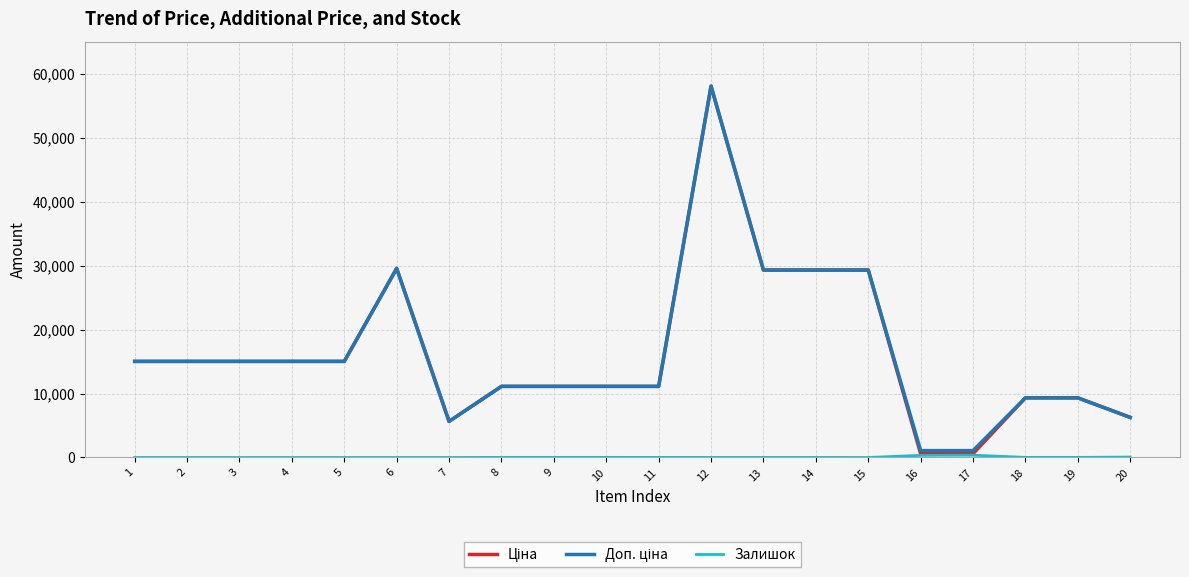

At which category is the sum across all series the highest?

12